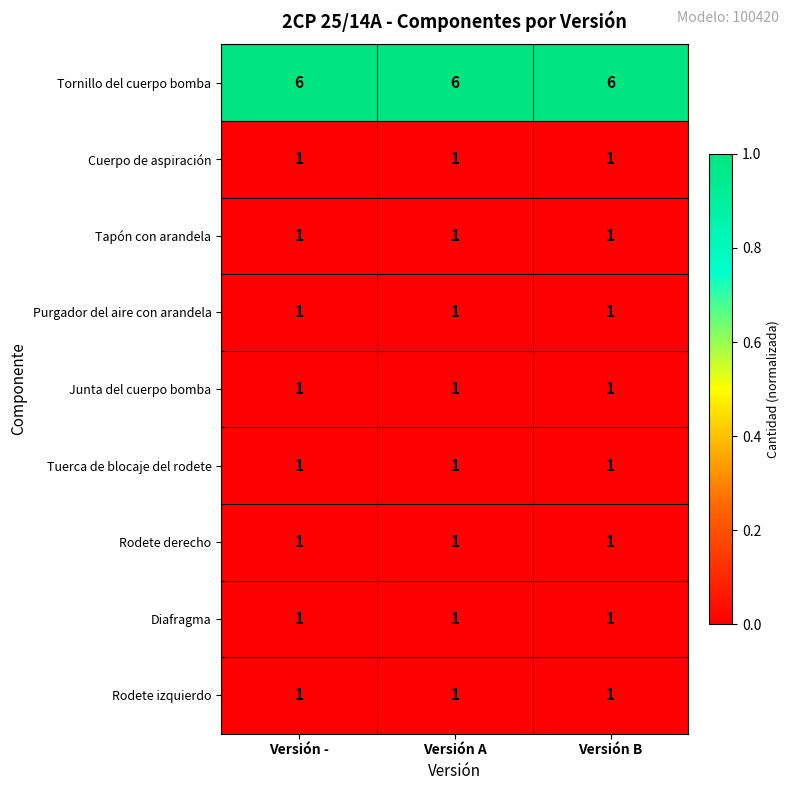

What is the maximum value shown in the chart?

6